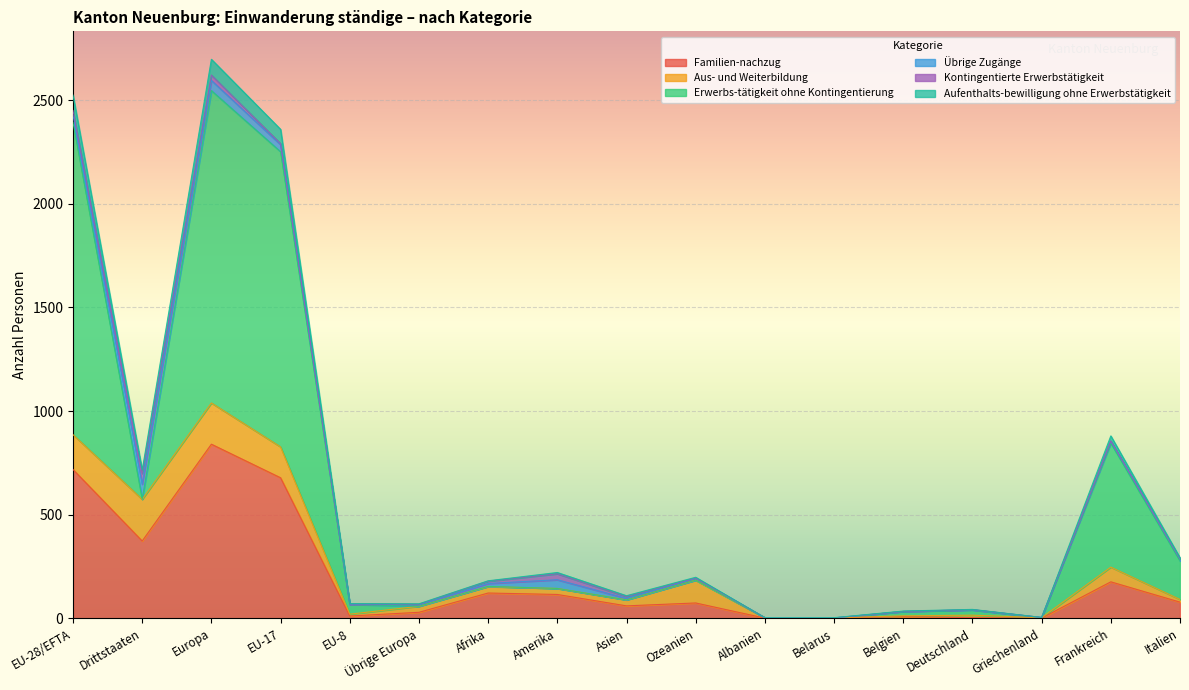

What is the spread (max minus min) of values at Griechenland?

3